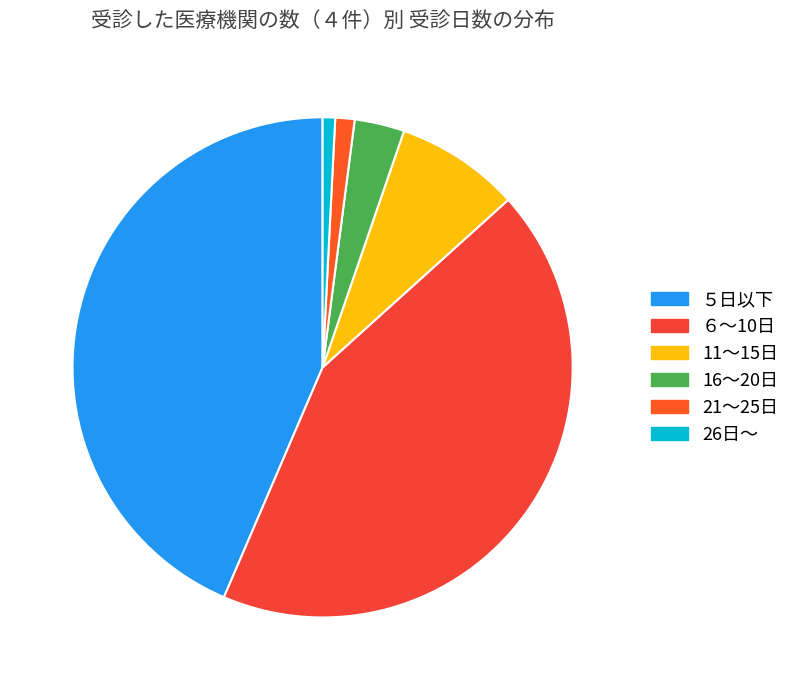

Is there any slice that represents more than half of the pie?

No